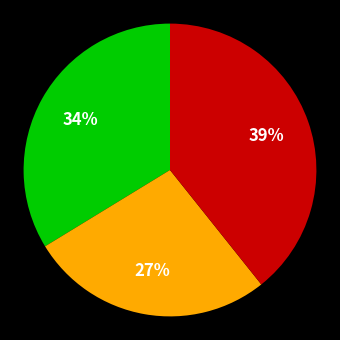

Is there any slice that represents more than half of the pie?

No